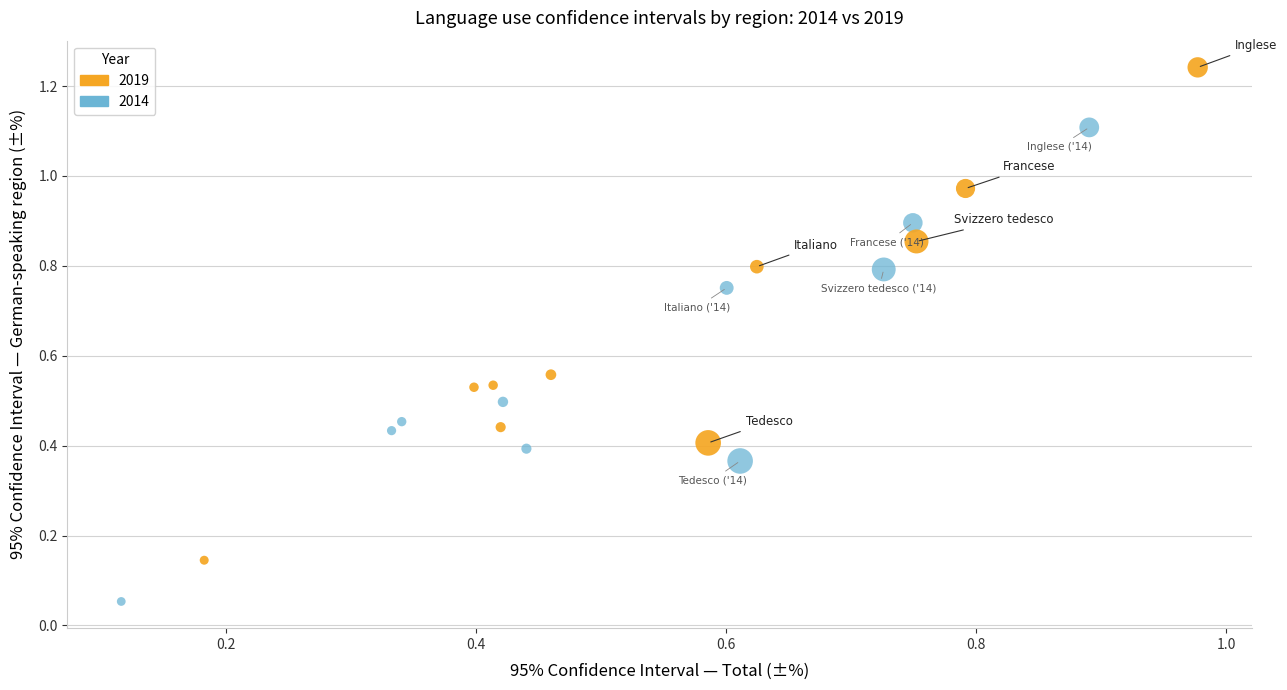

Which series reaches the maximum Y coordinate?

2019